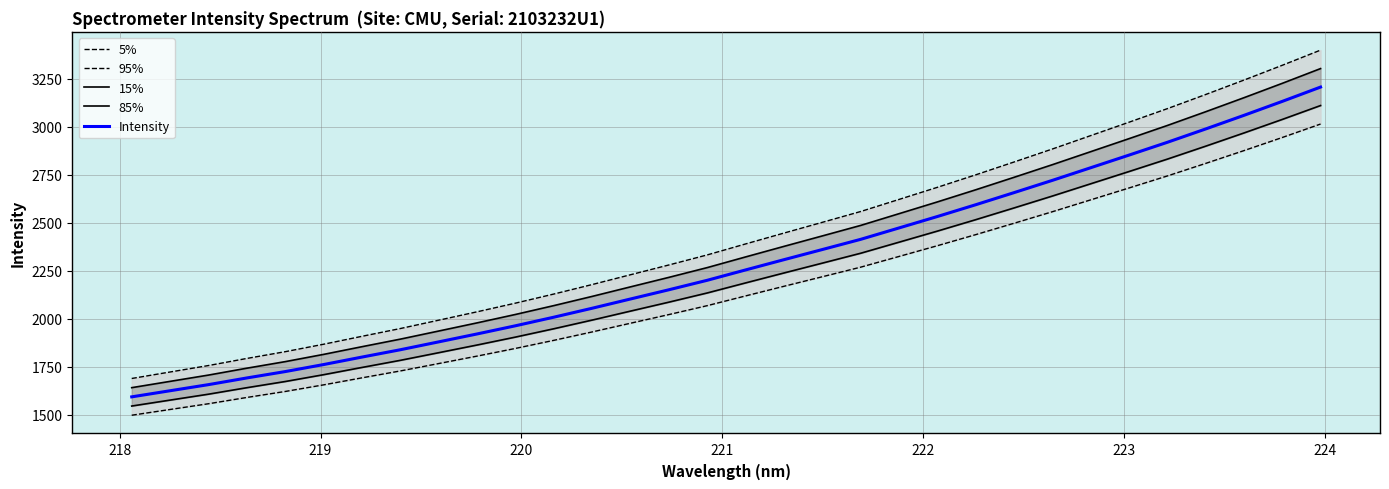

What is the minimum value for Intensity?

1594.1